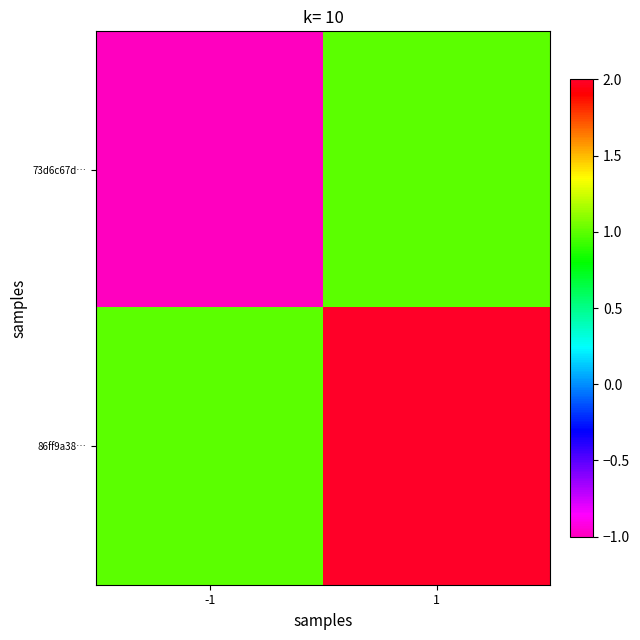

Between -1 and 1, which series saw the biggest shift?

73d6c67d…